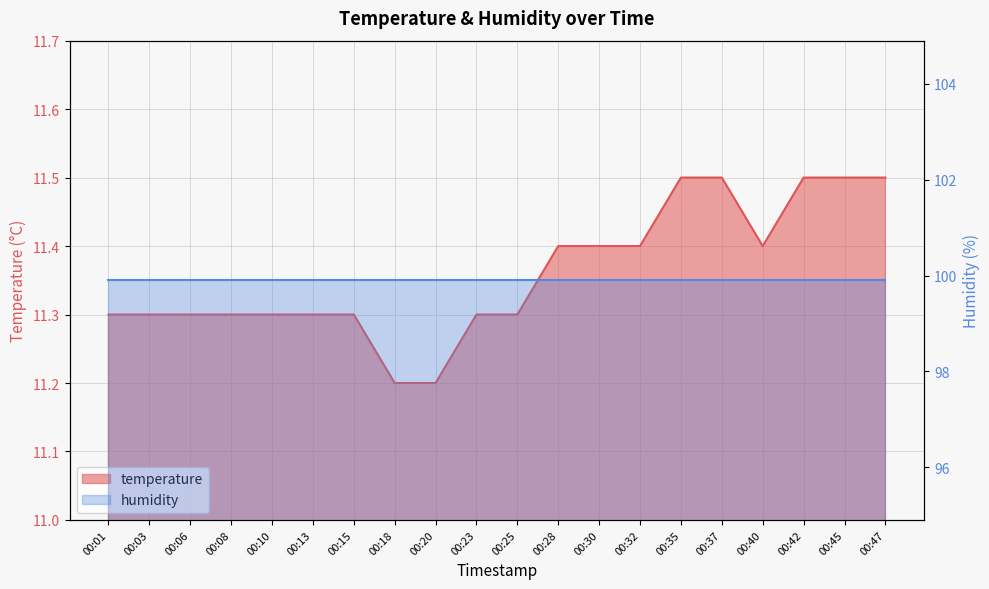

What is the value of the 1st point from the left?

11.3